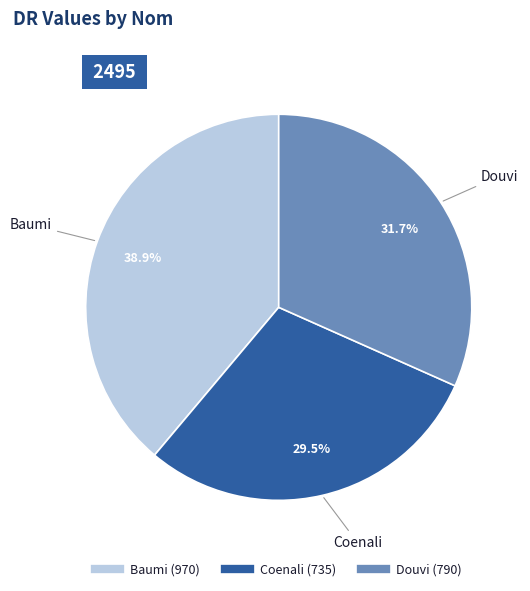

The Douvi slice represents 32% of the pie. True or false?

True